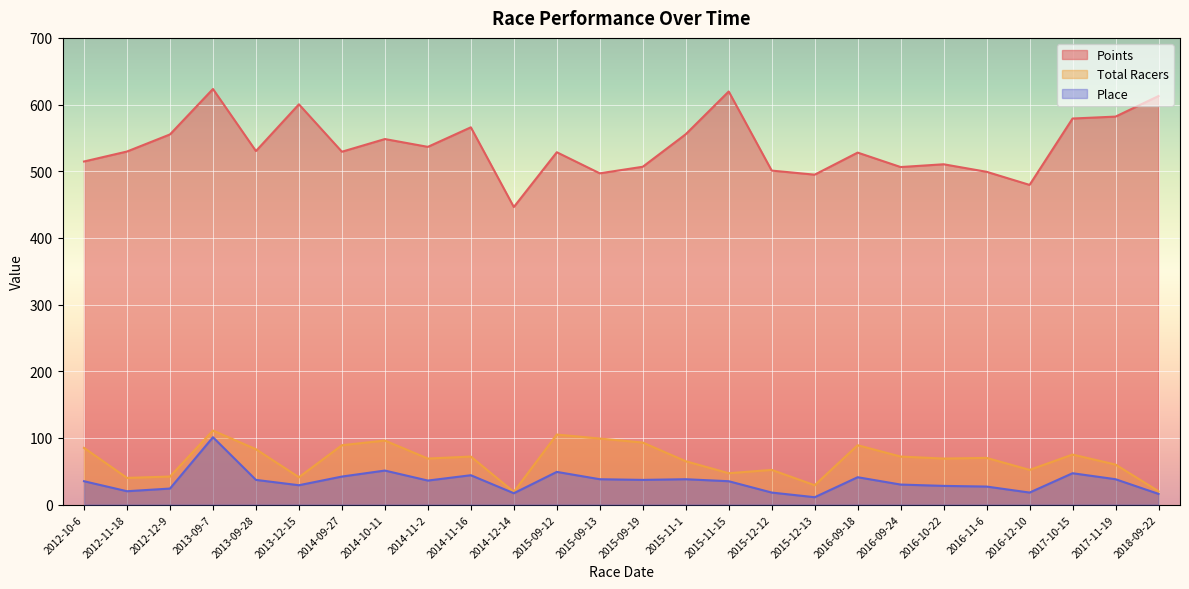

How many lines are shown in the chart?

3